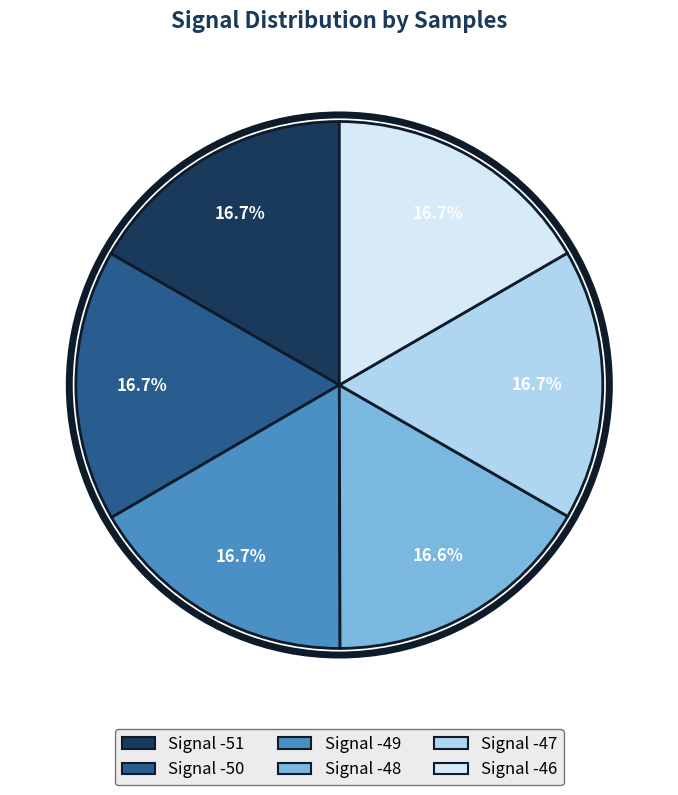

Does any single category account for the majority?

No